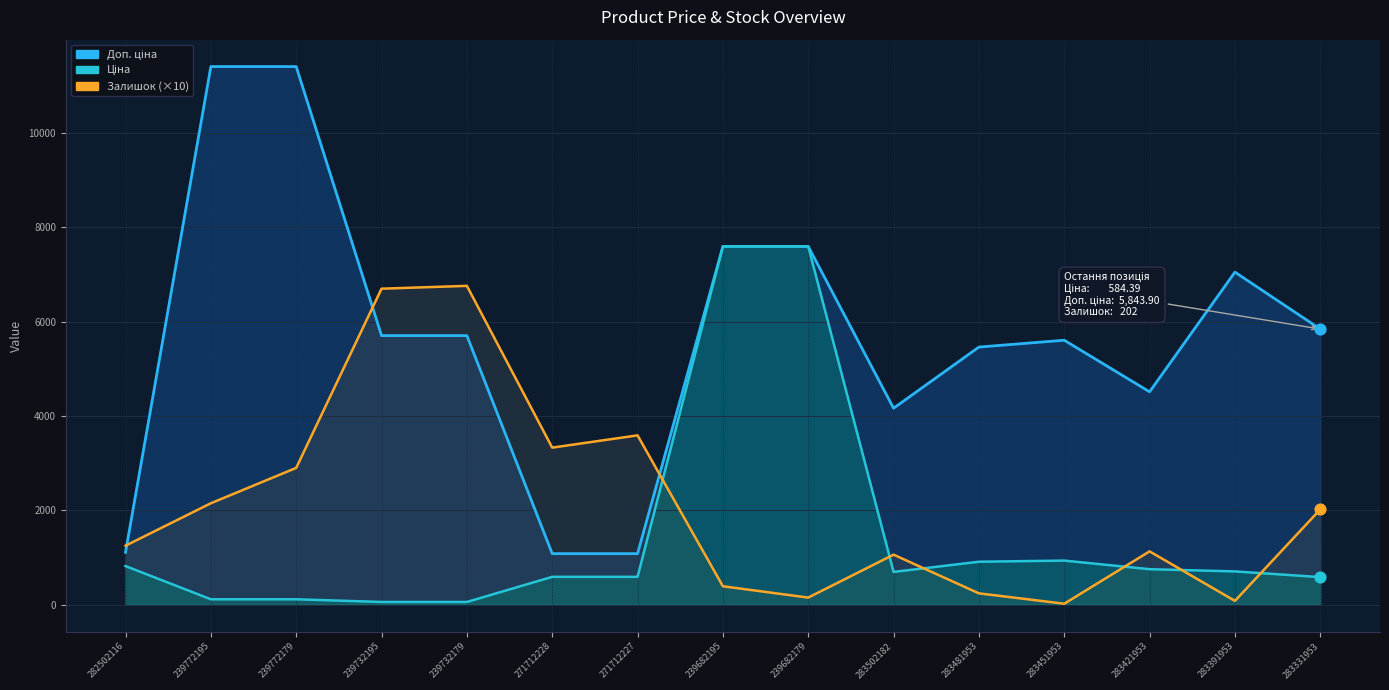

Is the value of Залишок at 239682195 greater than the value of Ціна at 239772195?

Yes